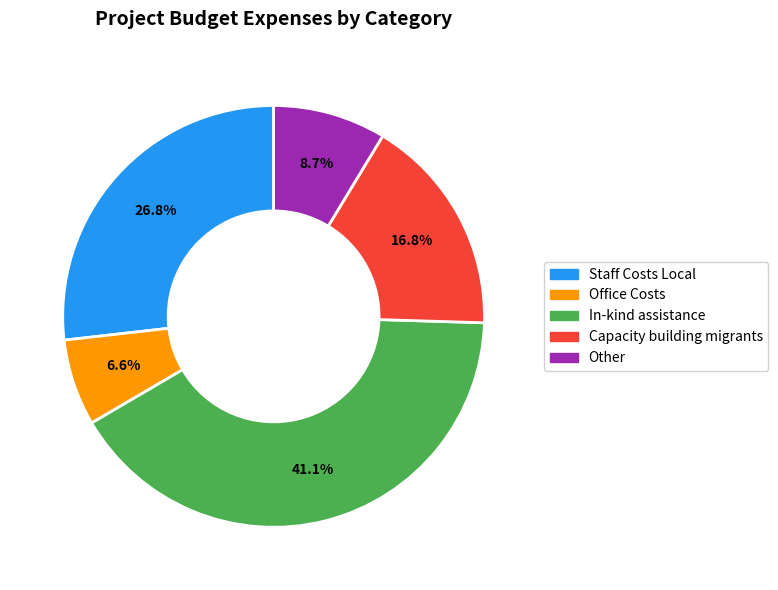

Is the sum of Other and Capacity building migrants greater than half?

No